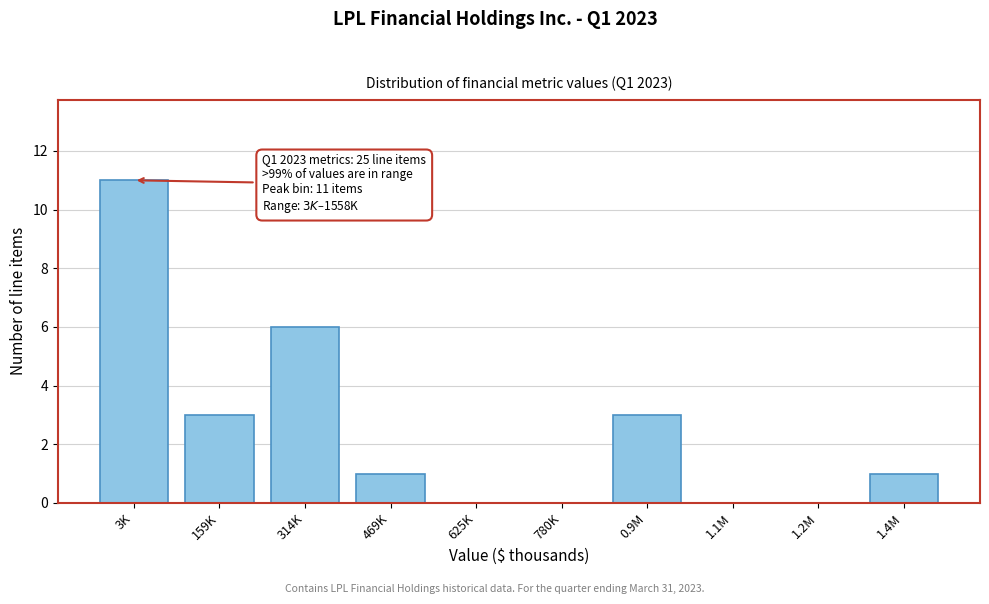

Reading left to right, transcribe all the data shown in this chart.

3K=11	159K=3	314K=6	469K=1	625K=0	780K=0	0.9M=3	1.1M=0	1.2M=0	1.4M=1